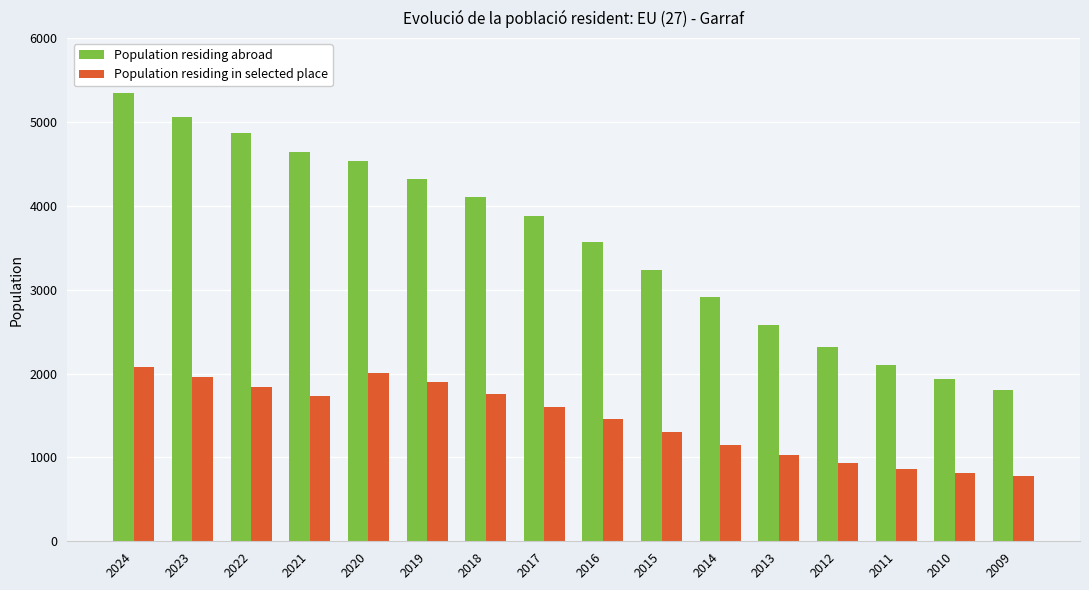

Rank the series by their maximum value, from highest to lowest.

Population residing abroad, Population residing in selected place